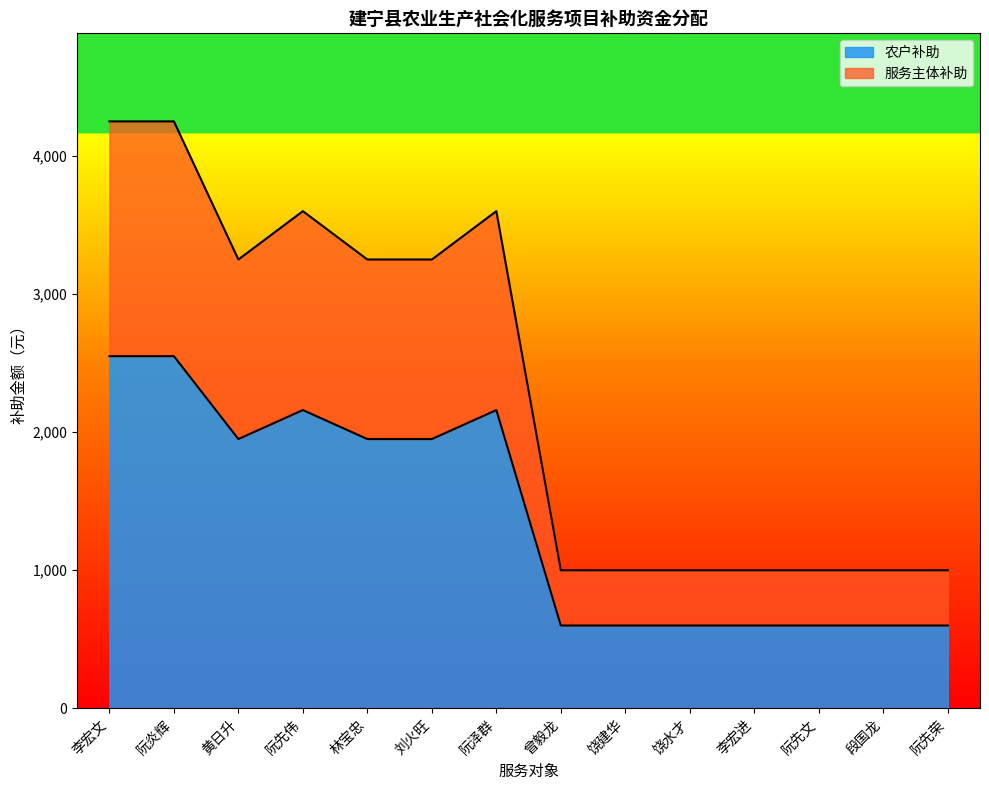

List the labels in order of 服务主体补助 value, largest first.

李宏文, 阮炎辉, 阮先伟, 阮泽群, 黄日升, 林宝忠, 刘火旺, 曾毅龙, 饶建华, 饶水才, 李宏进, 阮先文, 段国龙, 阮先荣